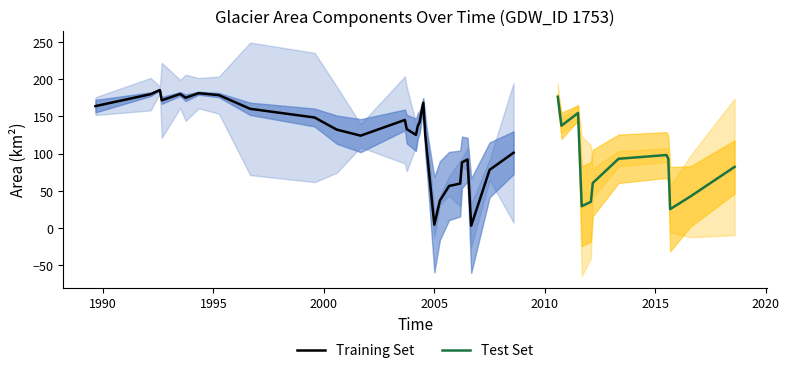

Reading right to left, what are all the values shown in this chart?

landArea: 82.3	42.5	25.4	93.1	98.2	93.2	60.6	35.4	29.4	154.7	137.6	176.4	101.2	78.3	3.2	92.3	88.3	59.8	56.6	37.0	4.6	126.9	168.3	142.2	137.1	125.3	133.0	145.3	124.2	132.3	148.6	160.2	178.7	181.2	175.1	180.2	171.6	185.6	179.9	163.9
origlandArea: 0.7	42.2	21.5	91.5	97.7	92.2	56.0	4.1	0.4	150.9	124.0	152.2	0.7	74.5	3.1	92.2	88.0	59.1	54.5	35.1	3.9	126.8	168.2	141.5	136.2	124.8	50.0	60.0	111.9	38.3	2.9	4.9	135.3	146.3	117.6	149.0	76.1	178.9	143.4	163.9
waterArea: 102.2	115.8	161.8	88.9	87.9	92.9	127.2	152.4	153.6	29.1	50.4	10.4	82.1	105.4	181.5	83.4	98.8	126.4	130.8	151.0	183.3	52.7	18.6	42.9	49.1	62.2	54.7	39.9	63.4	54.1	34.4	23.6	8.2	5.8	12.6	7.2	13.2	1.8	7.1	24.0
origWaterArea: 4.1	36.4	104.5	72.1	72.3	75.5	92.7	33.0	0.0	14.5	43.7	0.3	0.0	85.9	126.9	64.8	89.9	67.5	107.7	141.8	151.3	0.0	11.0	22.7	30.1	31.0	24.9	11.3	45.3	33.9	11.6	5.4	3.2	1.1	8.5	1.4	11.2	0.0	1.1	0.4
origNoDataArea: 183.4	109.6	62.1	24.6	18.2	20.5	39.4	151.1	187.8	22.7	20.4	35.7	187.5	27.8	58.1	31.2	10.3	61.5	26.0	11.3	33.0	61.3	8.9	24.0	21.8	32.4	113.3	116.9	31.0	115.9	173.8	177.9	49.7	40.8	62.0	37.8	100.8	9.2	43.6	23.9